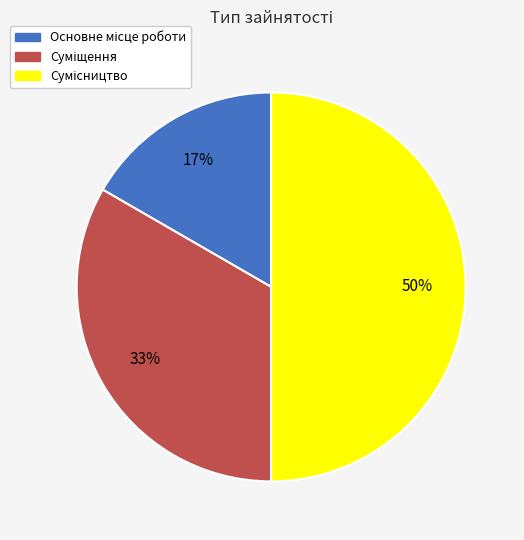

To the nearest percent, what is the difference between the largest and smallest slice percentages?

33%